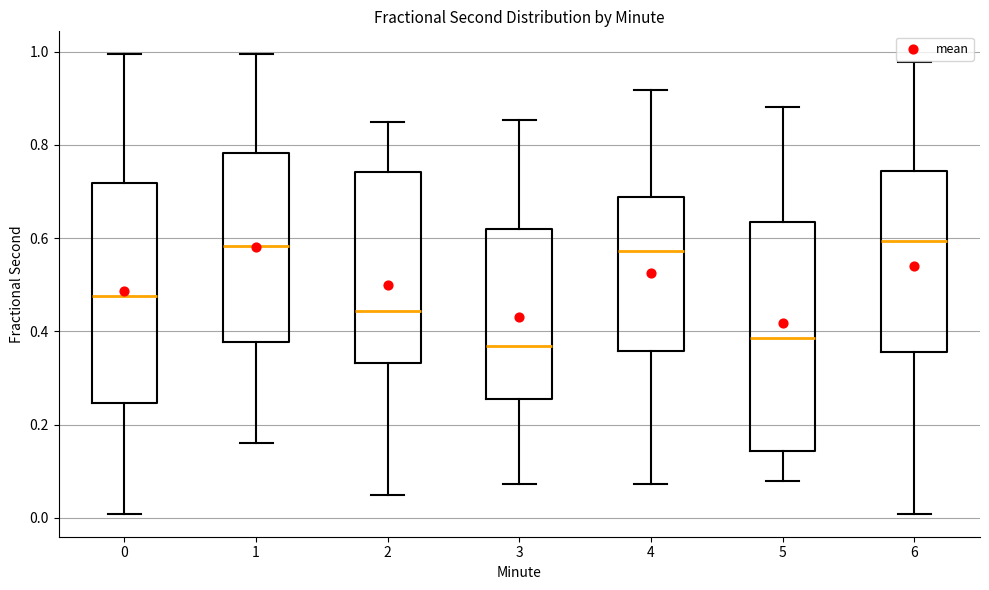

Reading left to right, read every box against the y-axis: the position of its median line, the range the box covers, and the ends of its whiskers. The values are not printed on the chart, so give them approximately, as read against the axis.

0: median 0.48, box 0.24 to 0.72, whiskers 0.00 to 1.00
1: median 0.58, box 0.38 to 0.78, whiskers 0.16 to 1.00
2: median 0.44, box 0.34 to 0.74, whiskers 0.04 to 0.84
3: median 0.36, box 0.26 to 0.62, whiskers 0.08 to 0.86
4: median 0.58, box 0.36 to 0.68, whiskers 0.08 to 0.92
5: median 0.38, box 0.14 to 0.64, whiskers 0.08 to 0.88
6: median 0.60, box 0.36 to 0.74, whiskers 0.00 to 0.98